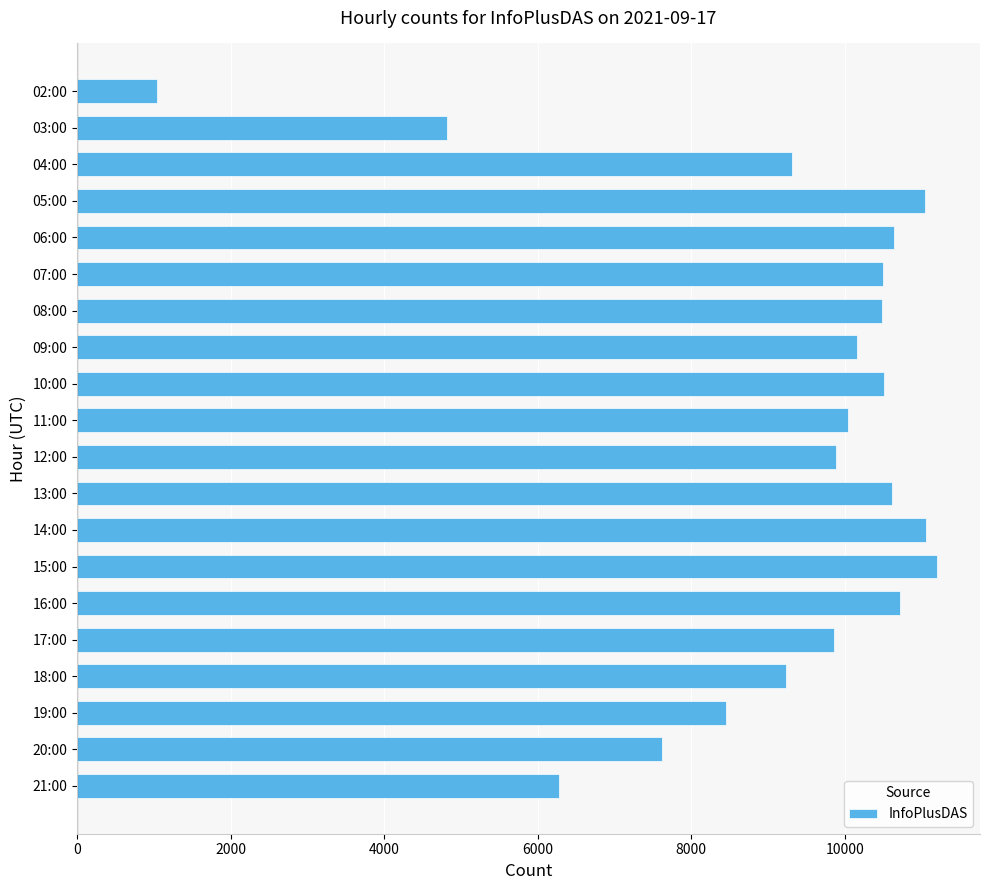

Which label corresponds to the largest value in the chart?

15:00